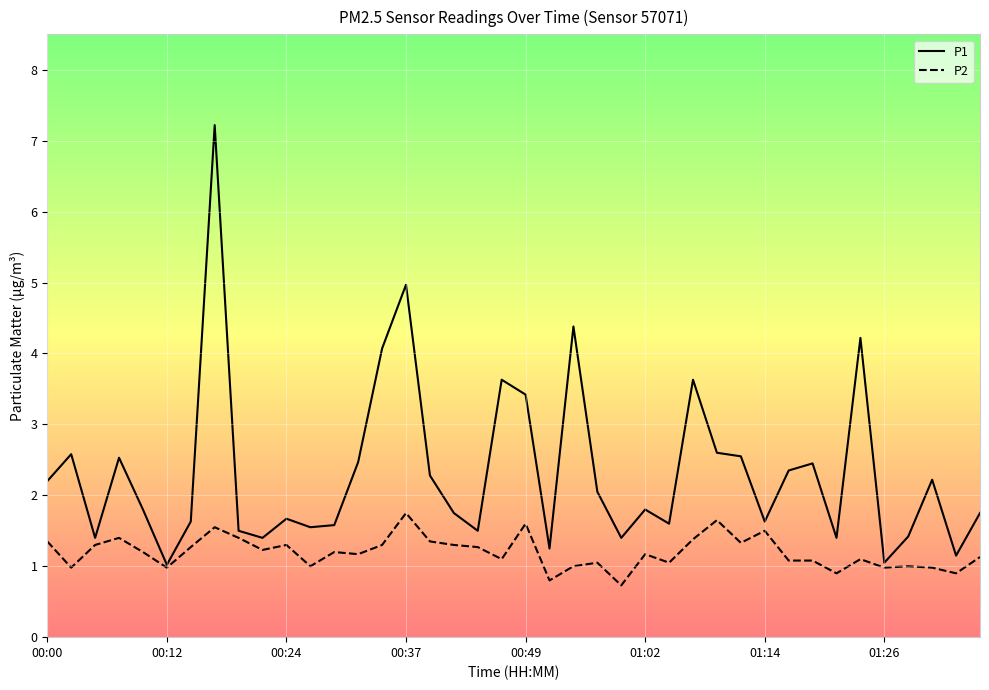

List the series in order of their peak value, highest first.

P1, P2